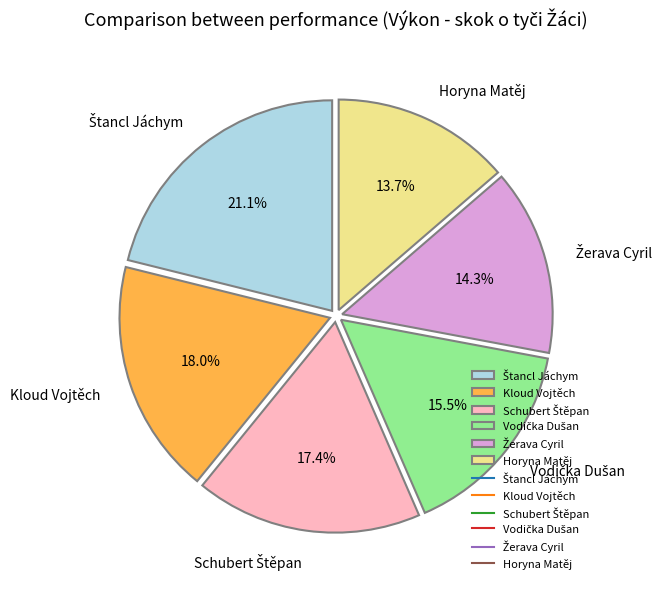

Which category has the smallest portion of the pie?

Horyna Matěj